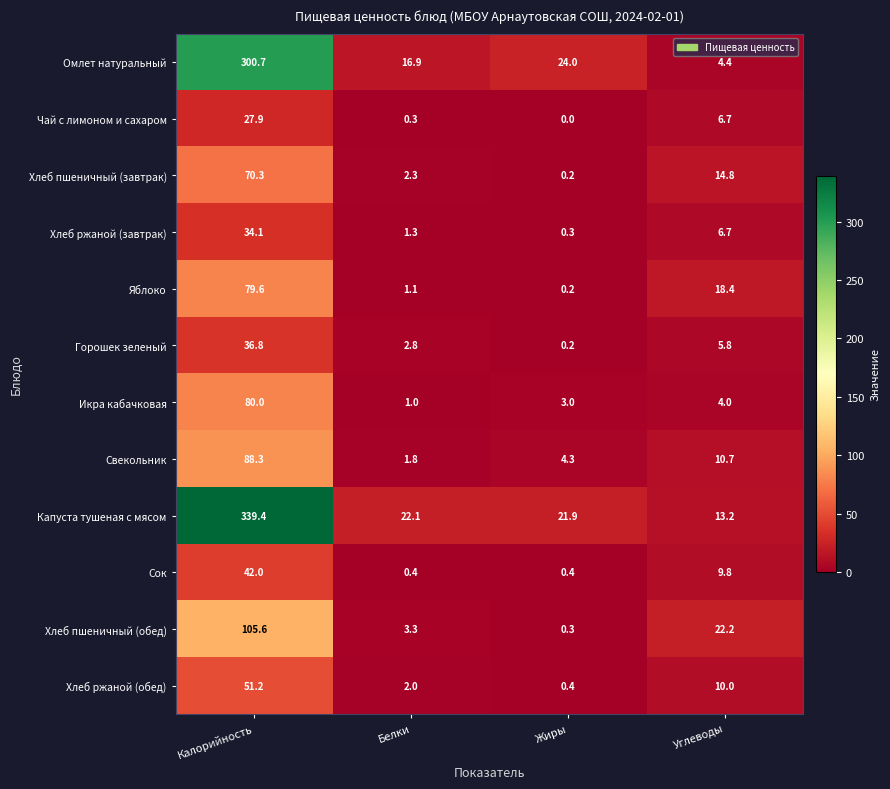

List the labels in order of Хлеб ржаной (обед) value, largest first.

Калорийность, Углеводы, Белки, Жиры